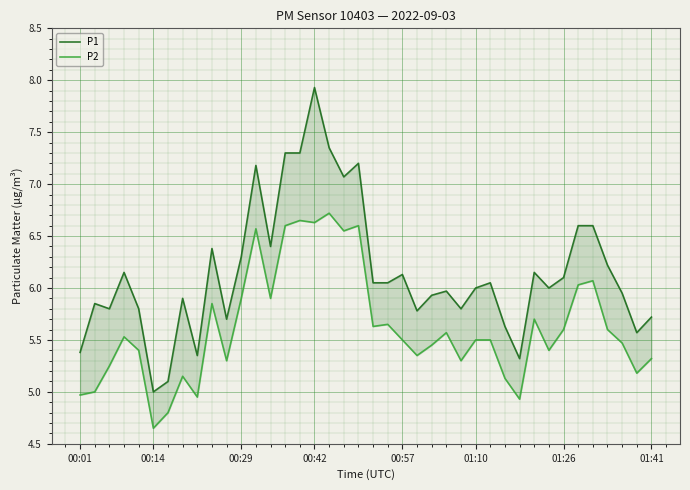

How many values in the P2 series exceed 5?

34